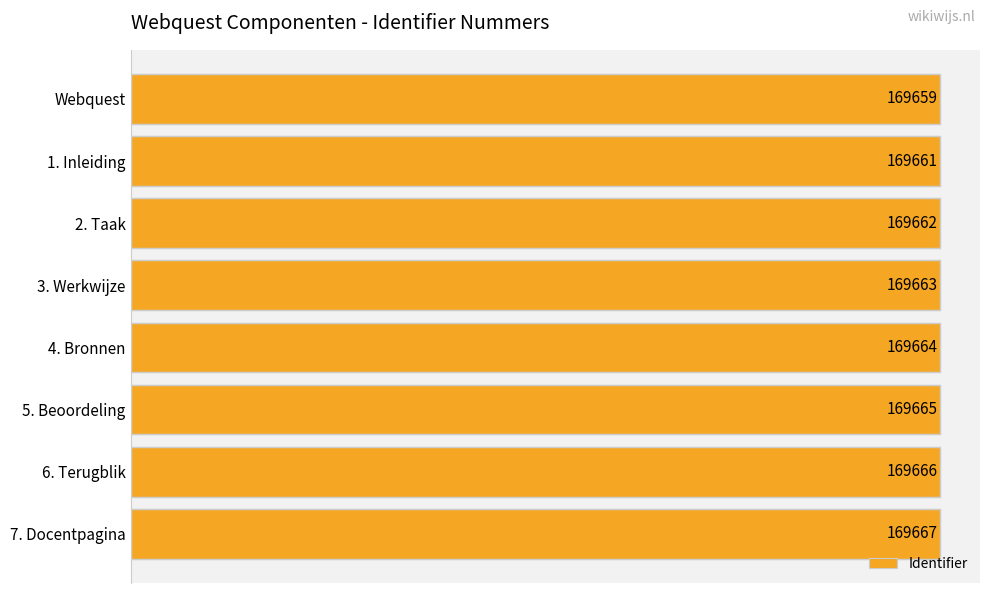

Reading top to bottom, what are all the values shown in this chart?

169659	169661	169662	169663	169664	169665	169666	169667